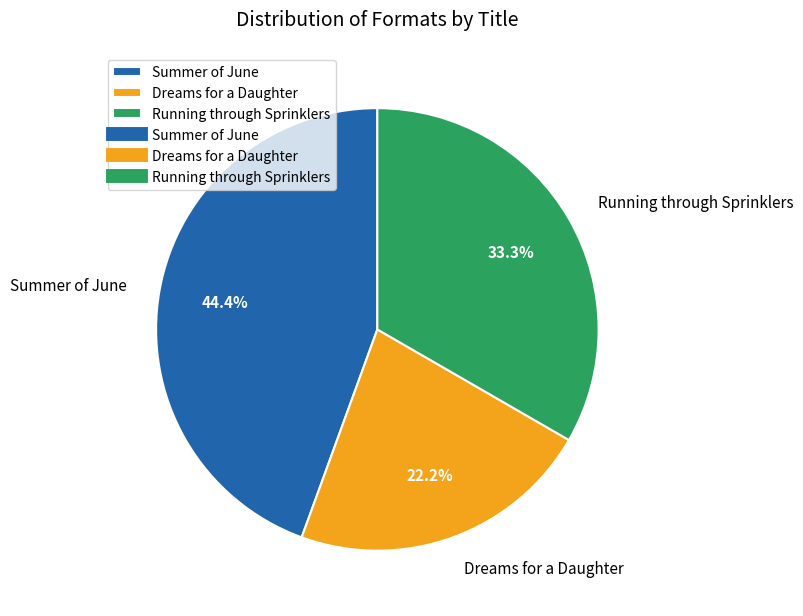

Approximately how many times larger is the value at Dreams for a Daughter compared to Summer of June?

0.5